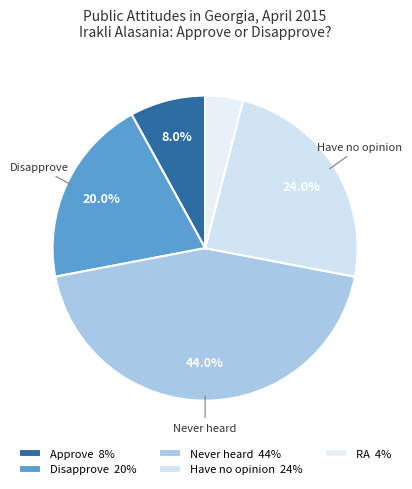

What percentage do Approve and Never heard together represent?

52.0%